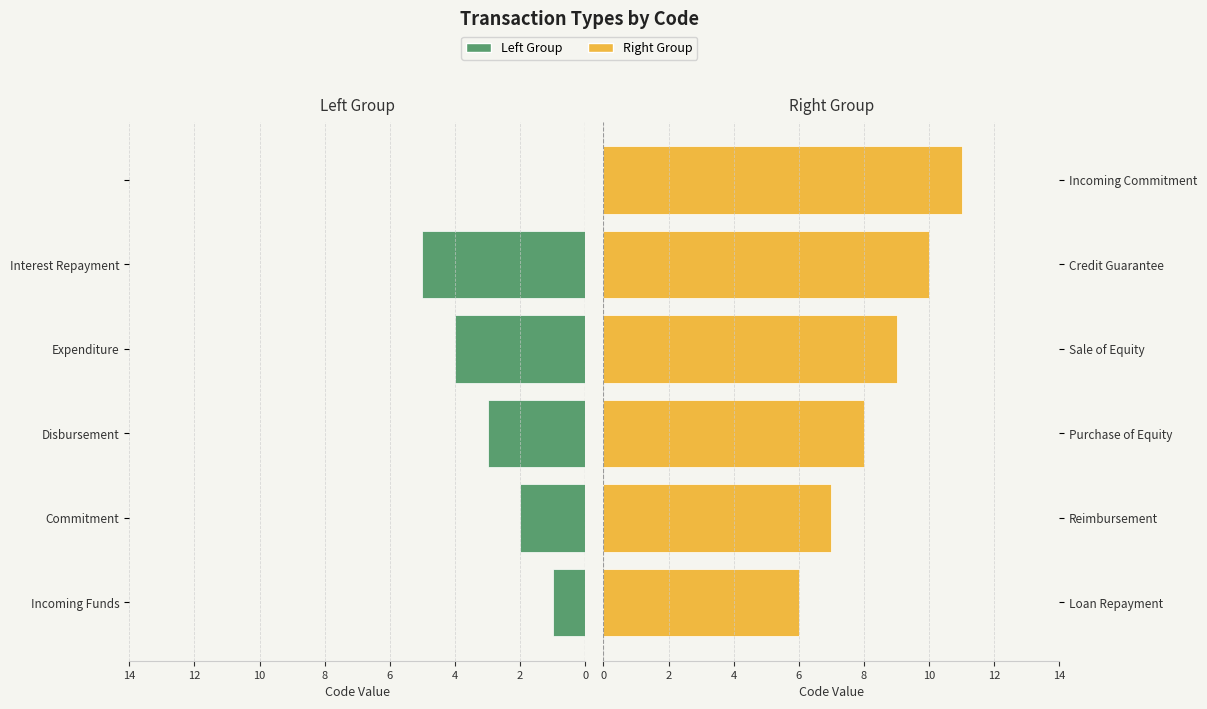

How many values in the Right Group series are below 9?

3